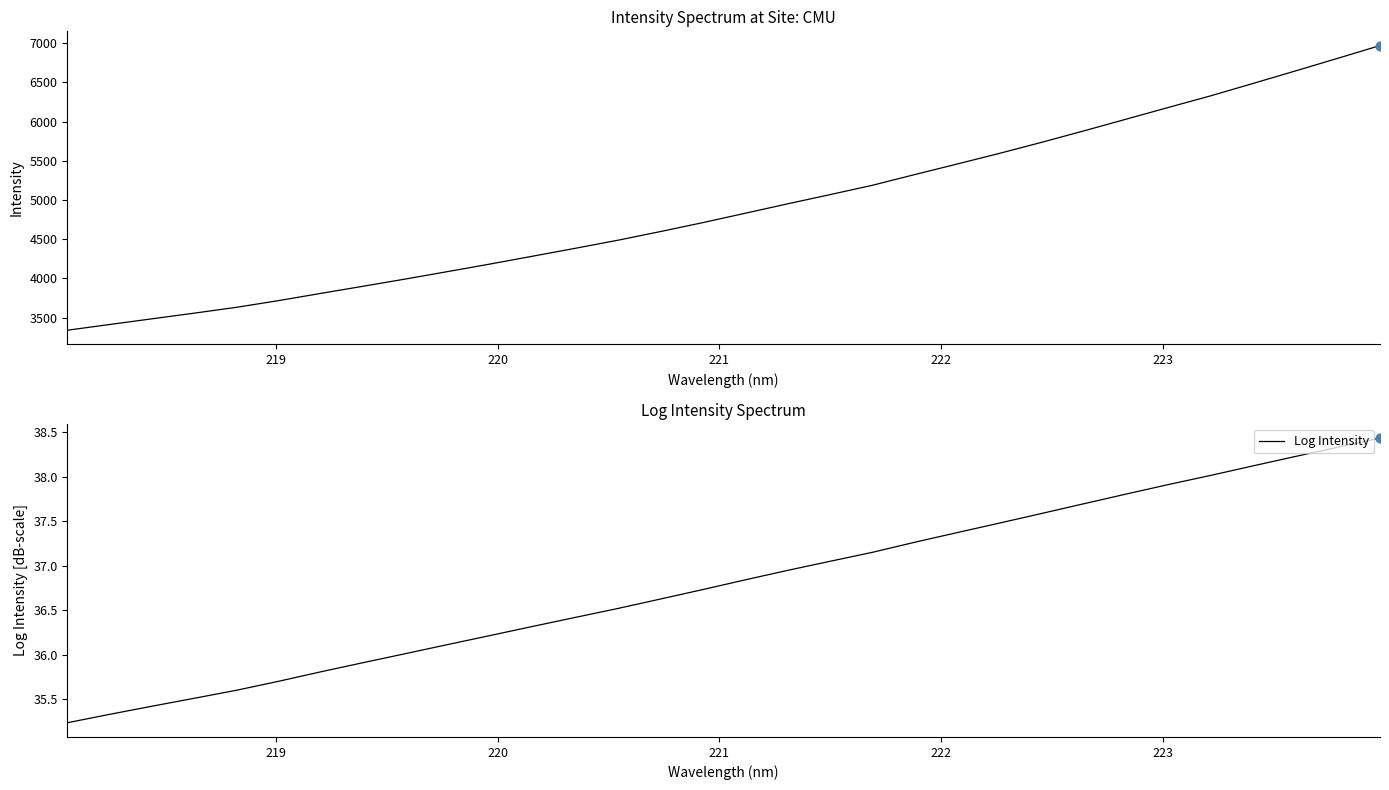

What is the highest value of the Log Intensity series?

38.4